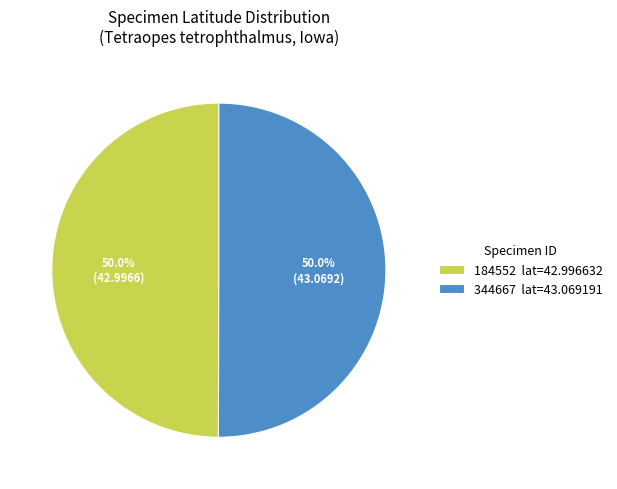

The 184552 slice represents 50% of the pie. True or false?

True